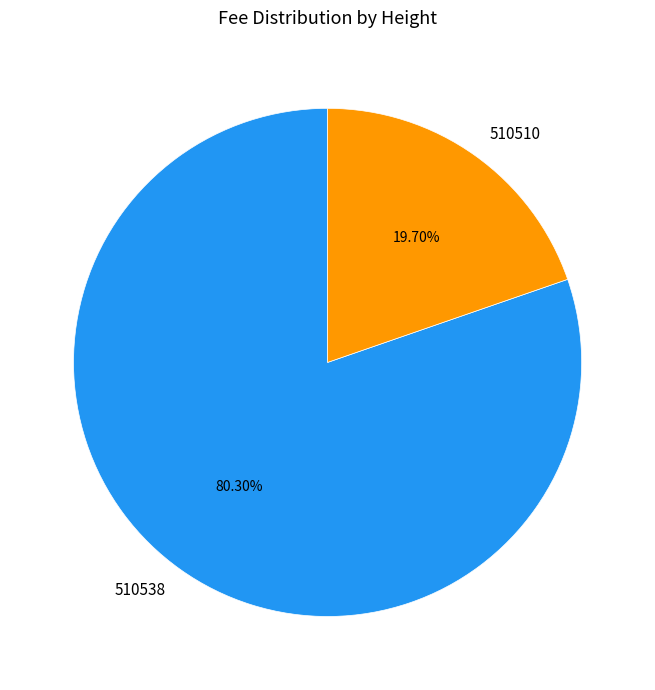

How many slices are in this pie chart?

2